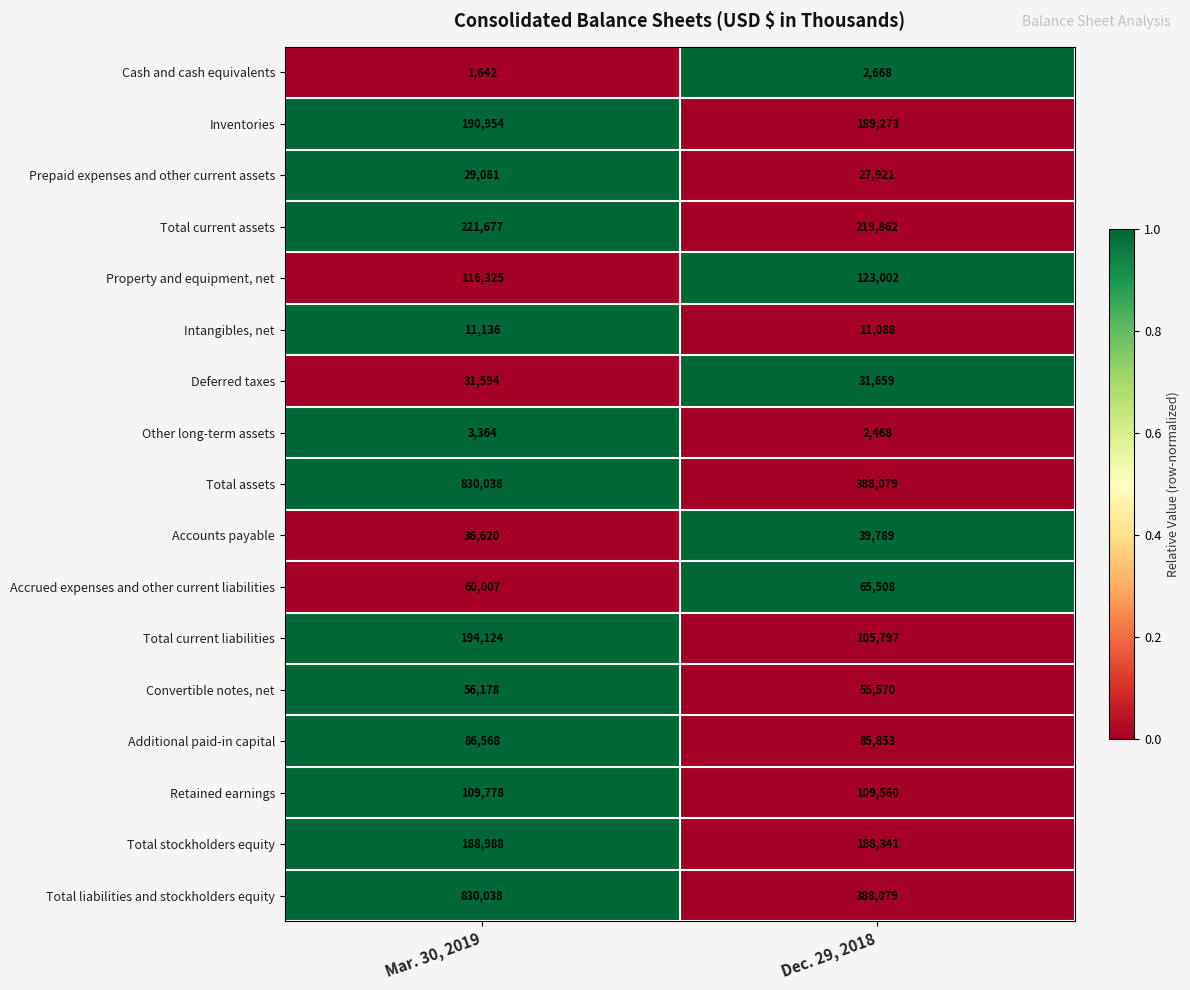

What is the maximum value shown in the chart?

830038